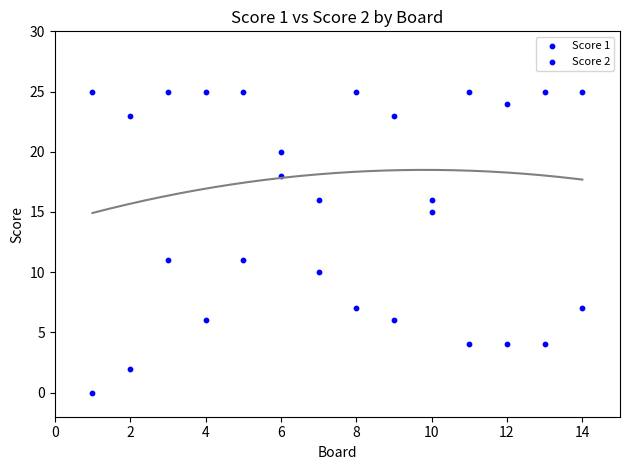

How many data points are displayed?

28